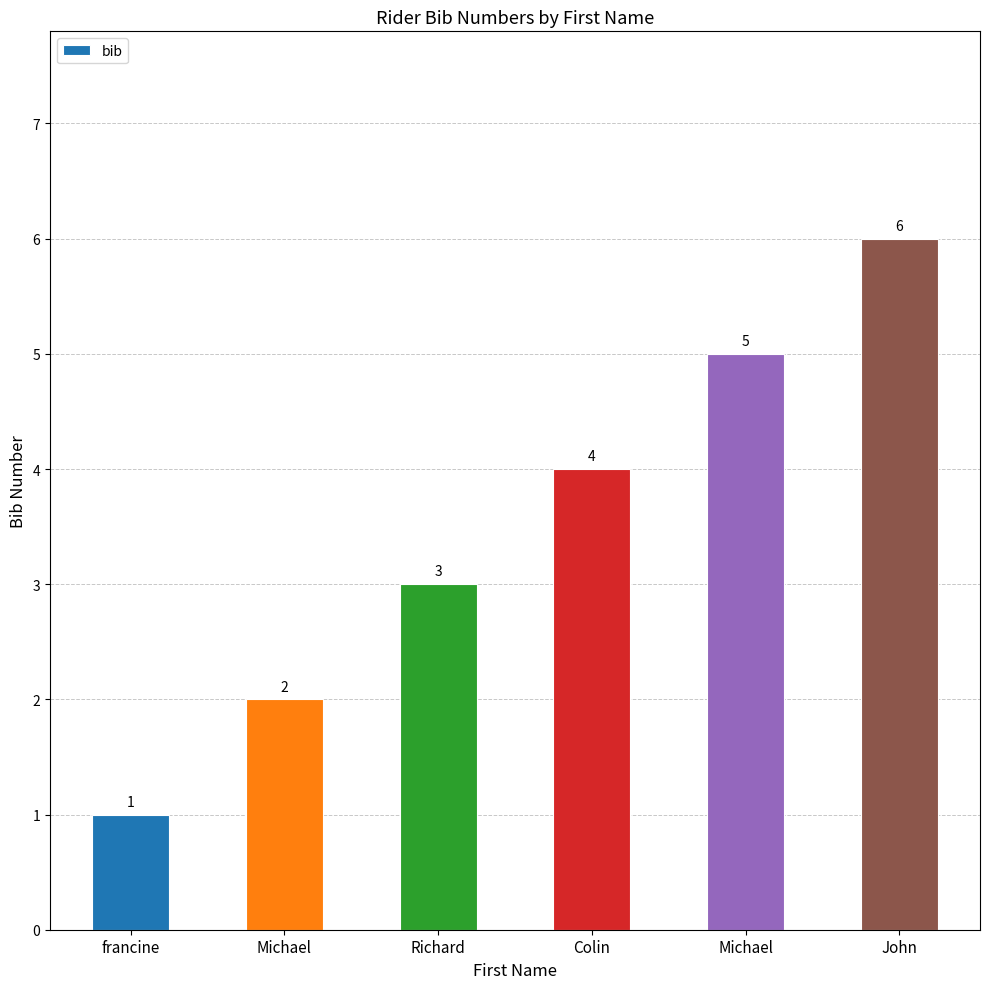

Rank the categories by value from highest to lowest.

John, Michael, Colin, Richard, Michael, francine